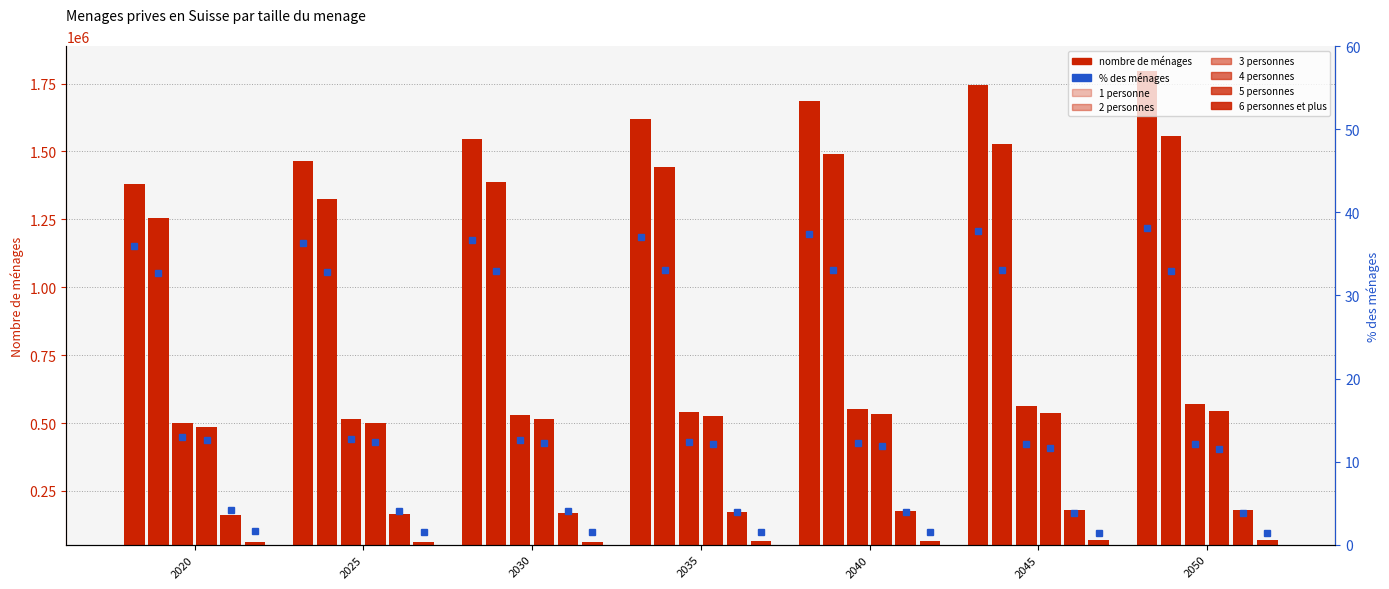

Reading left to right, list all the values displayed in this chart.

1 personne: 1379067	1465649	1545341	1619598	1685136	1744459	1797282
2 personnes: 1256267	1323712	1387074	1443408	1489066	1525835	1556565
3 personnes: 498937	514612	528919	541382	551578	561028	569615
4 personnes: 483607	499873	515657	527356	533813	538596	544083
5 personnes: 161135	164749	169958	174186	176633	178418	180479
6 personnes et plus: 61138	61296	63174	65026	66334	67469	68680